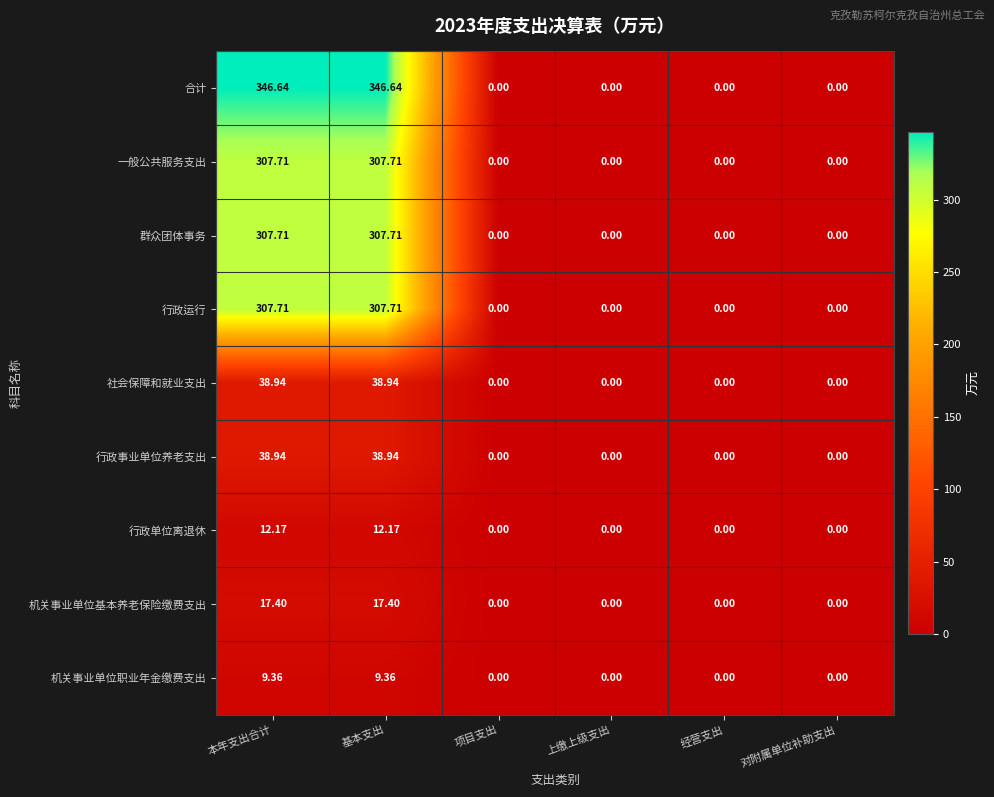

Is the value of 行政事业单位养老支出 at 经营支出 greater than the value of 社会保障和就业支出 at 本年支出合计?

No